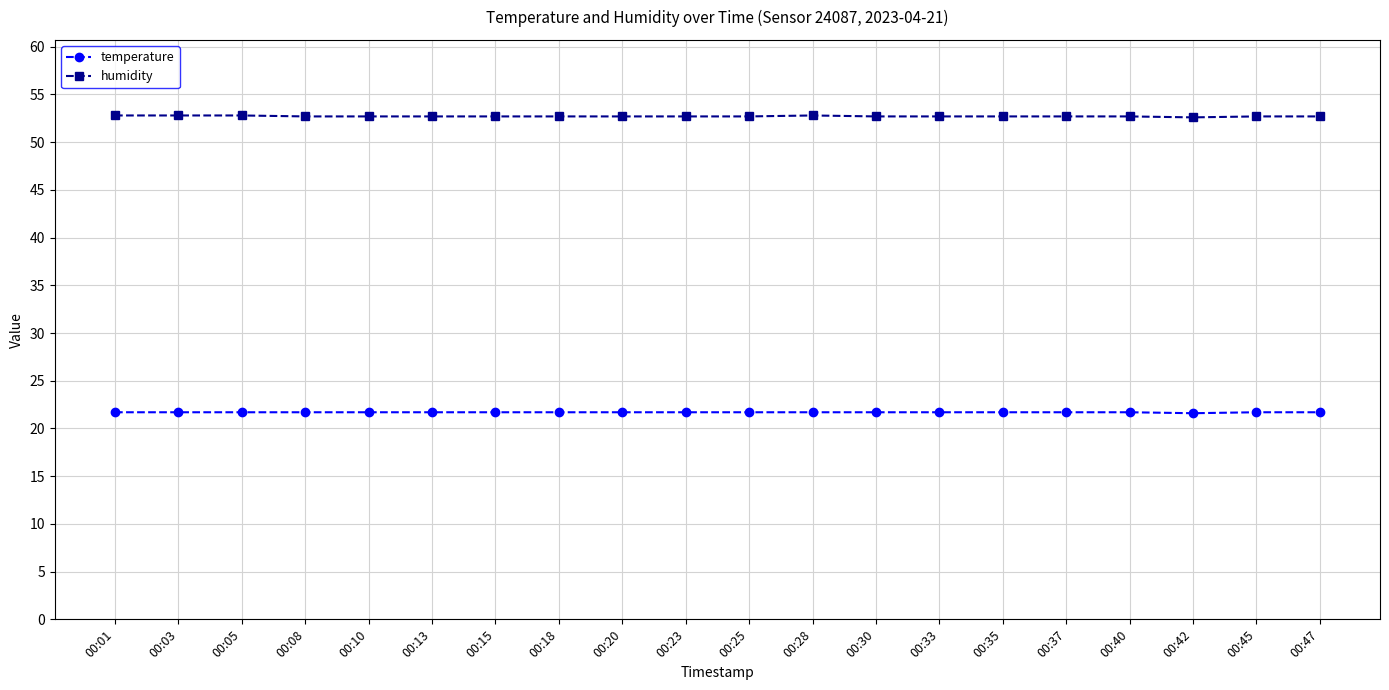

What is the total value across all series at 00:47?

74.4